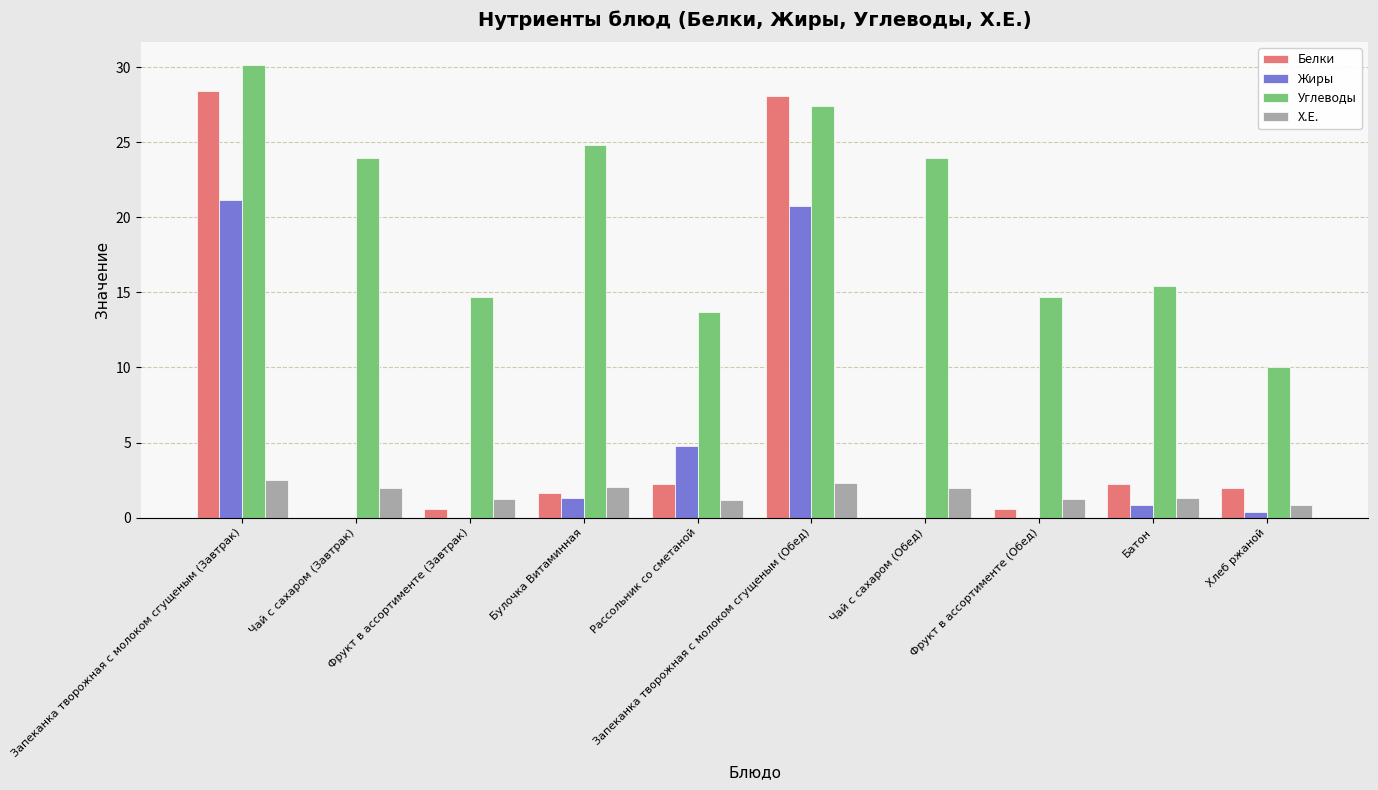

True or false: Белки has a value of 1.6 at Булочка Витаминная.

True